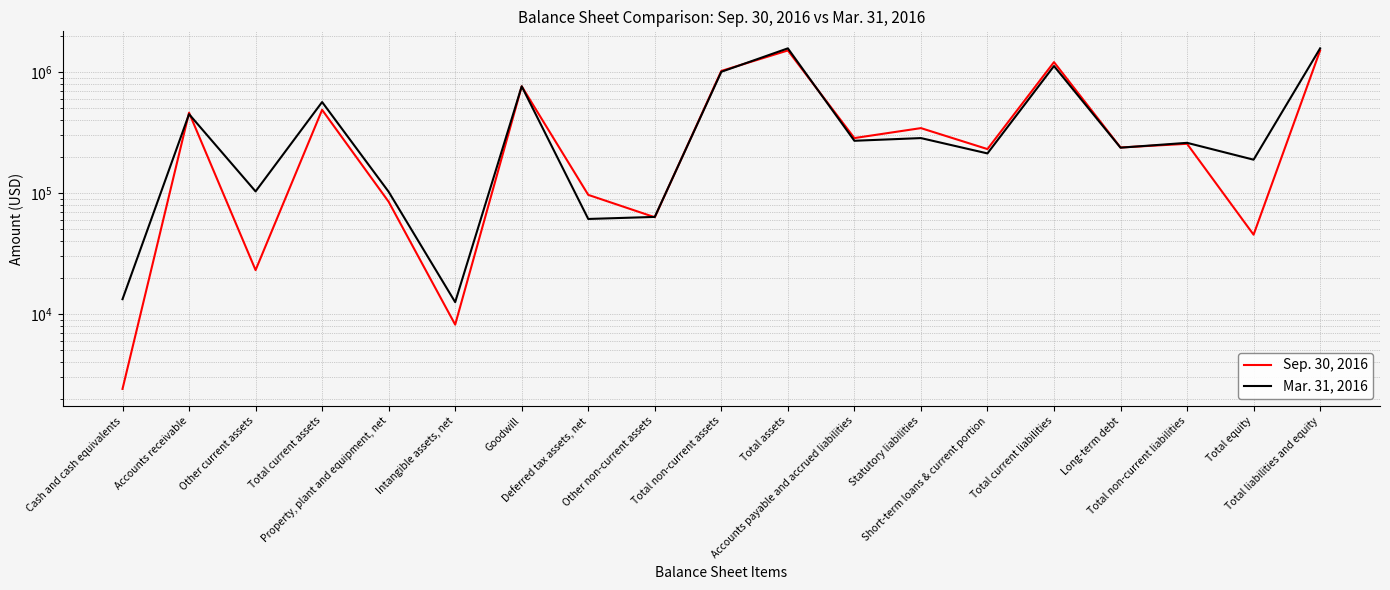

What is the sum of the Sep. 30, 2016 values at Total current assets and Property, plant and equipment, net?

571779